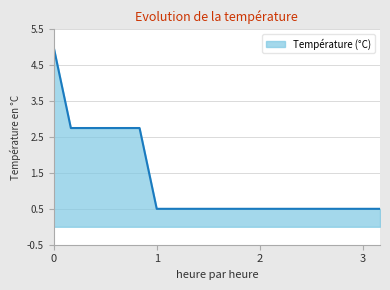

How many lines are shown in the chart?

1